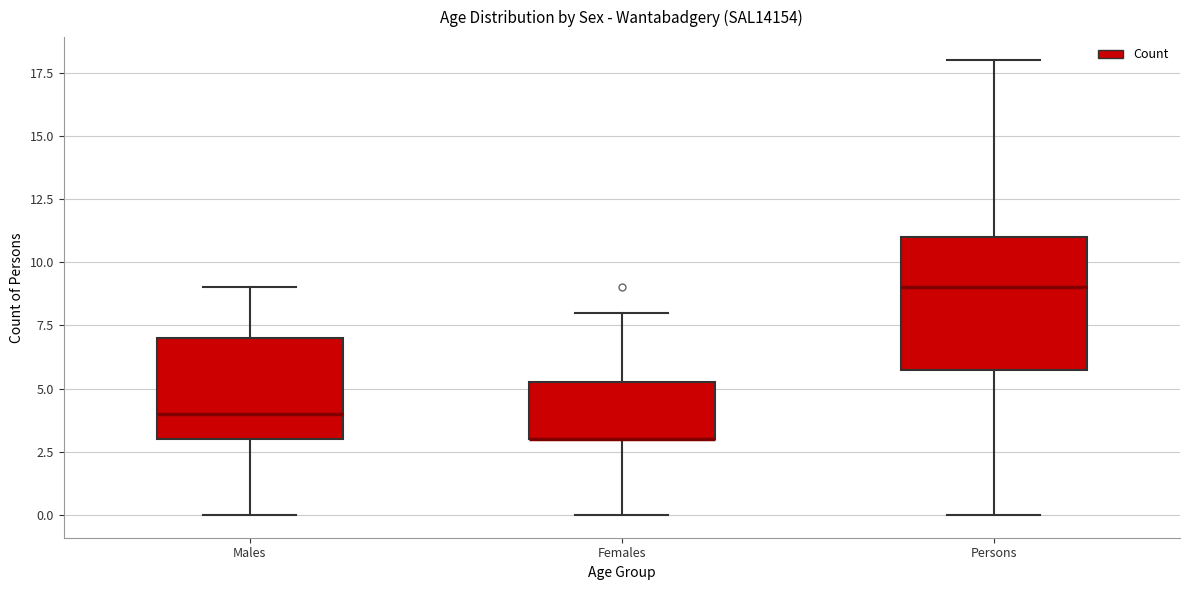

Which box is the tallest, from its lower edge to its upper edge?

Persons